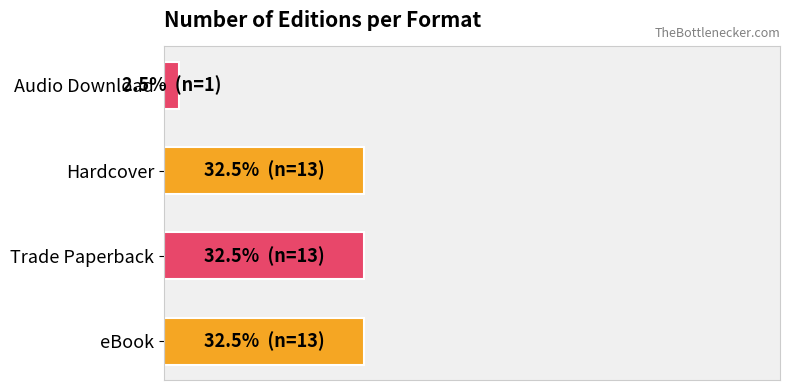

How many bars are there in total?

4